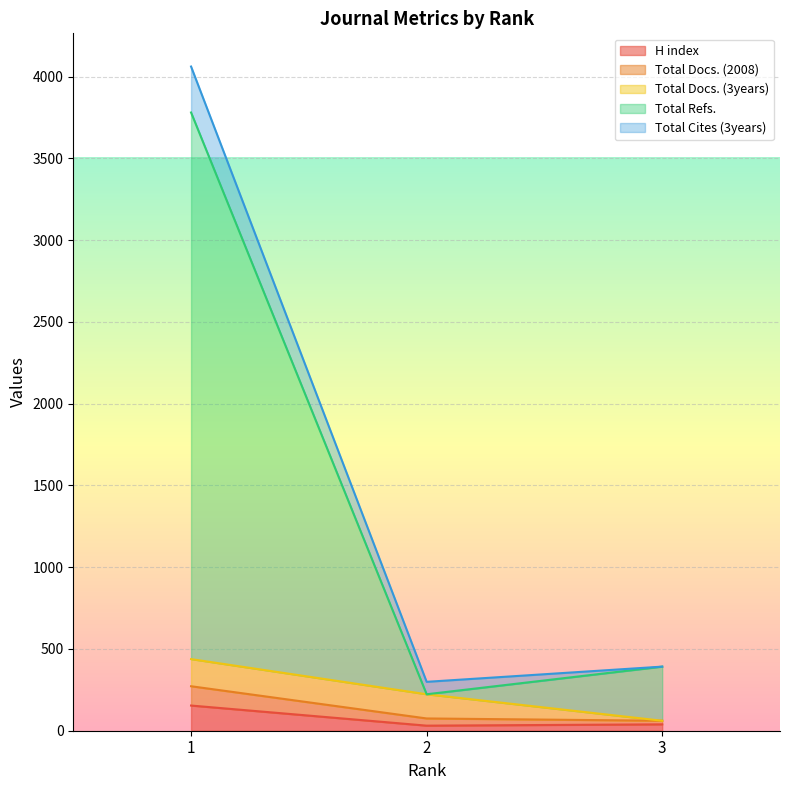

What is the average value of the Total Refs. series?

1465